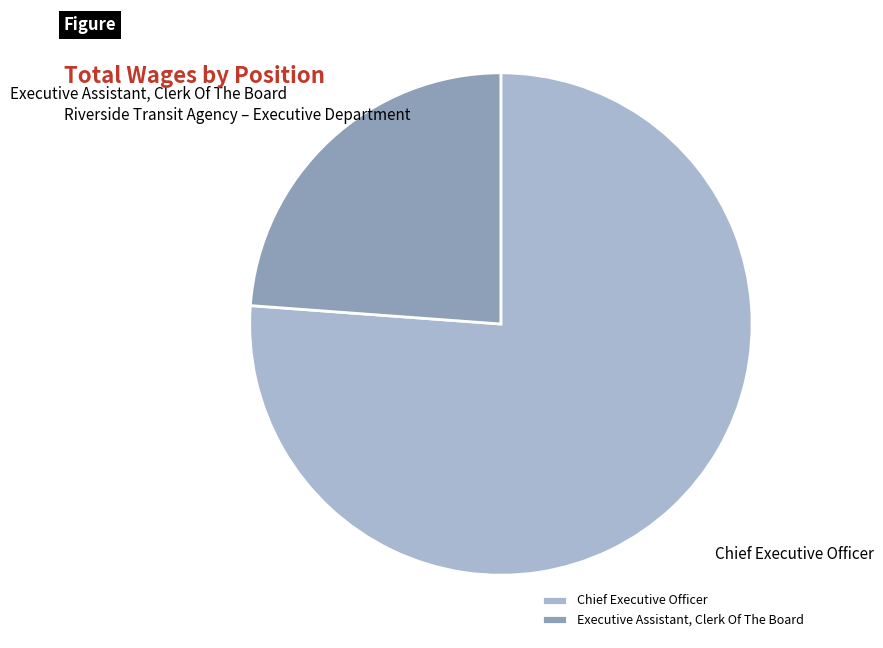

Which category has the biggest portion of the pie?

Chief Executive Officer